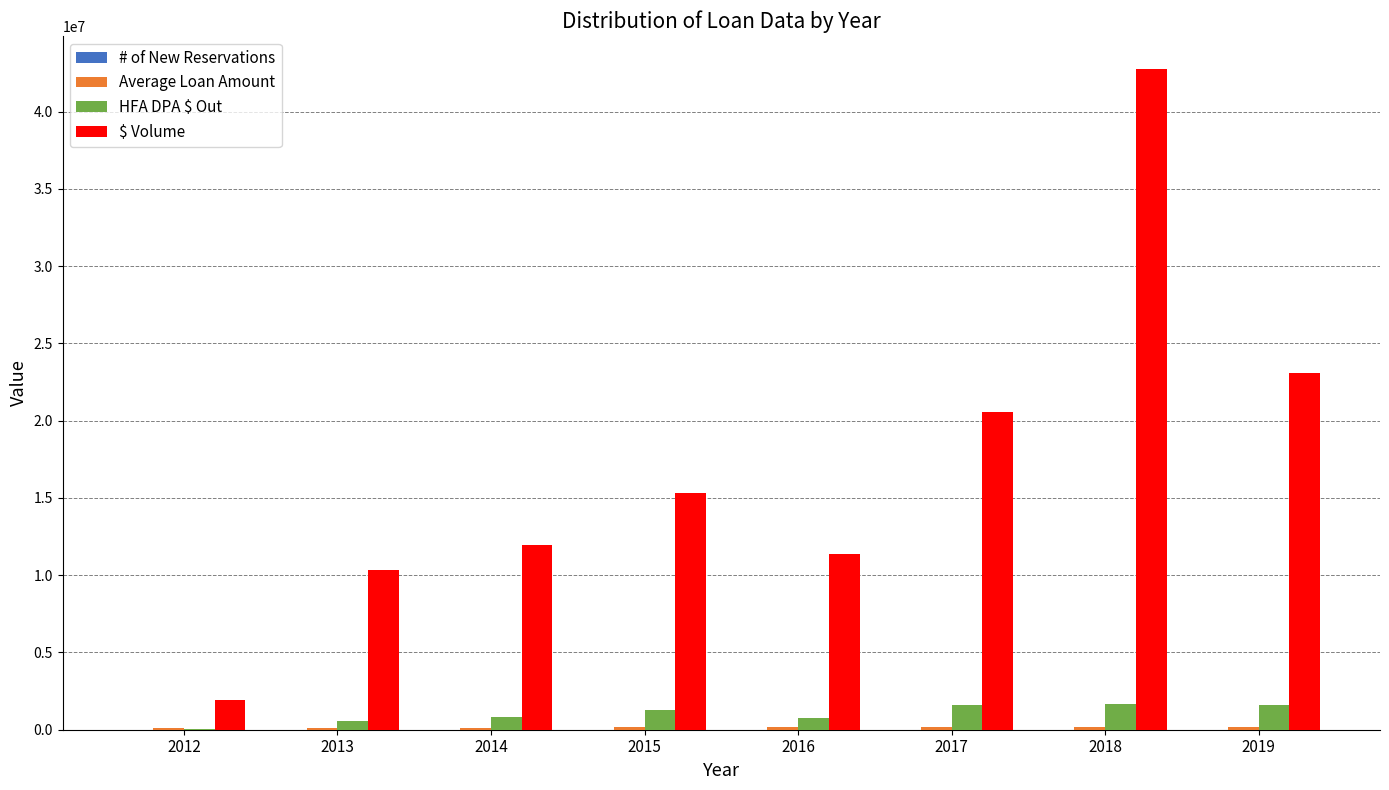

Count the number of data series in this chart.

4